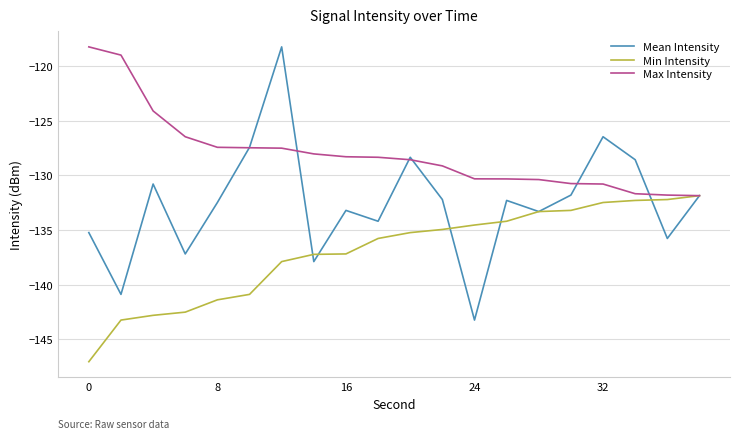

Which series has the largest range (max minus min)?

Mean Intensity